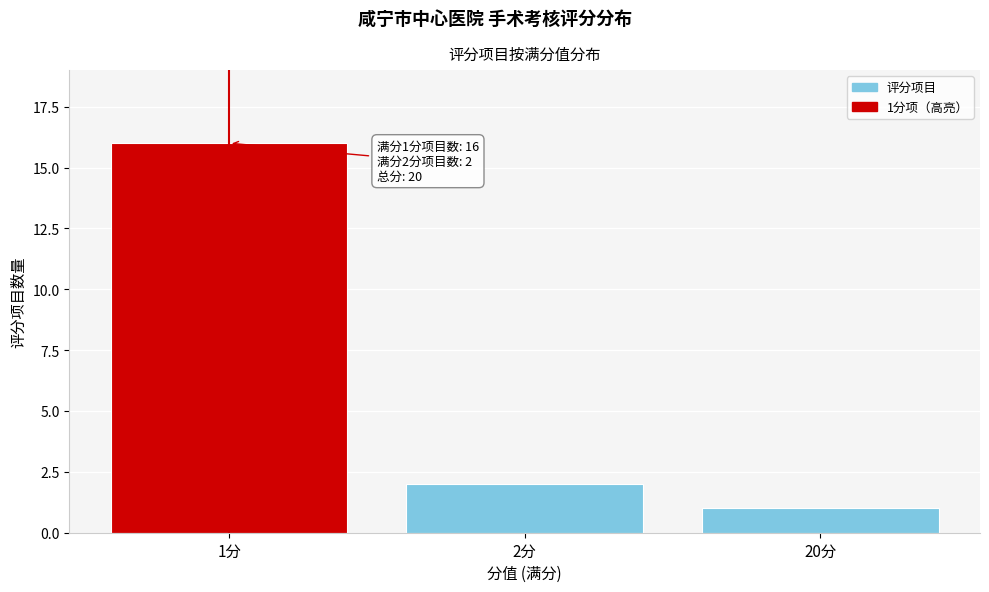

Reading left to right, extract all data points from this chart.

1分=16	2分=2	20分=1